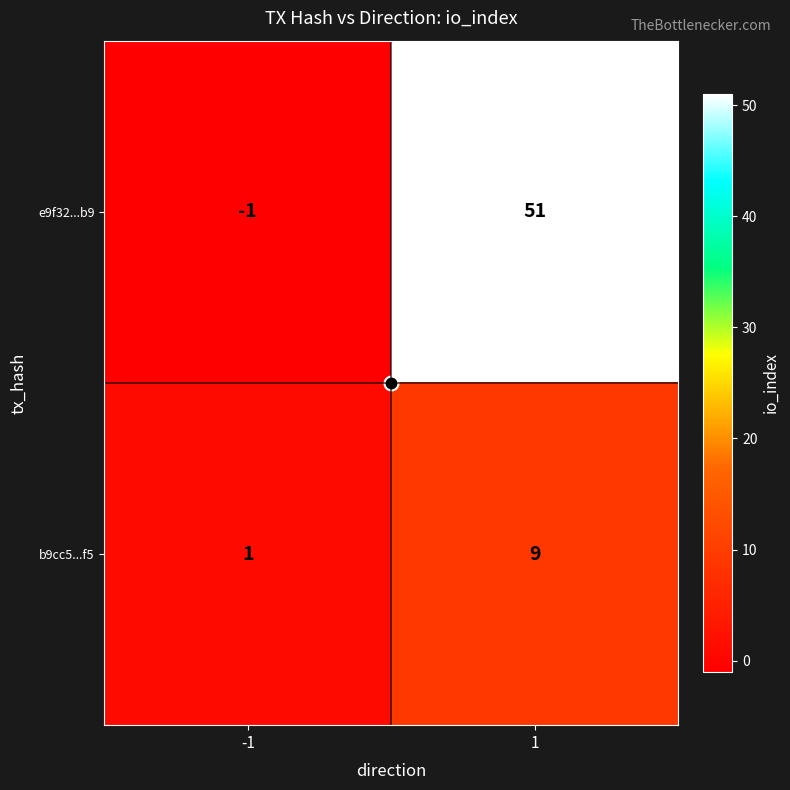

What is the average value of the b9cc5...f5 series?

5